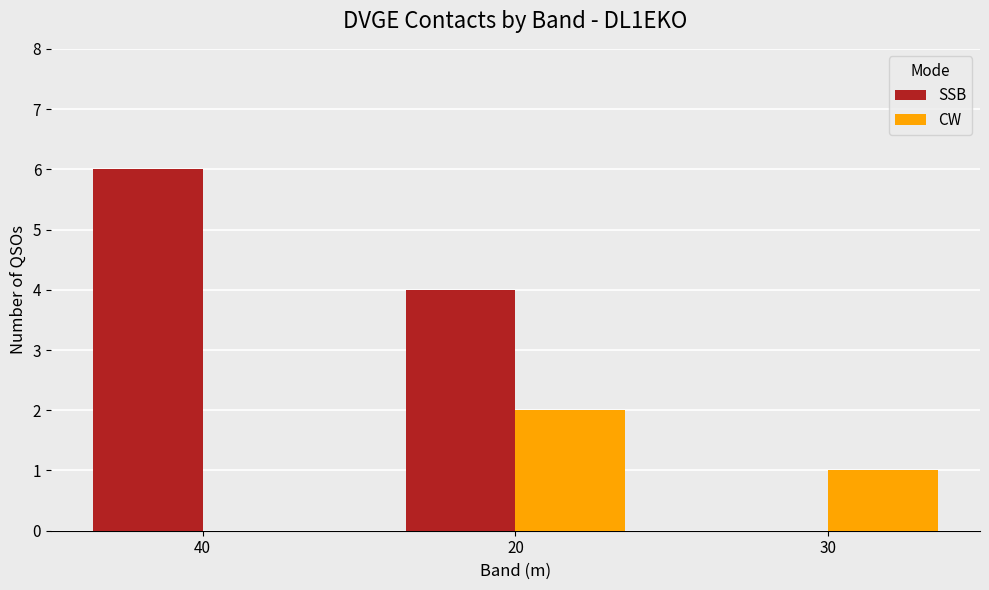

What is the average value of the CW series?

1